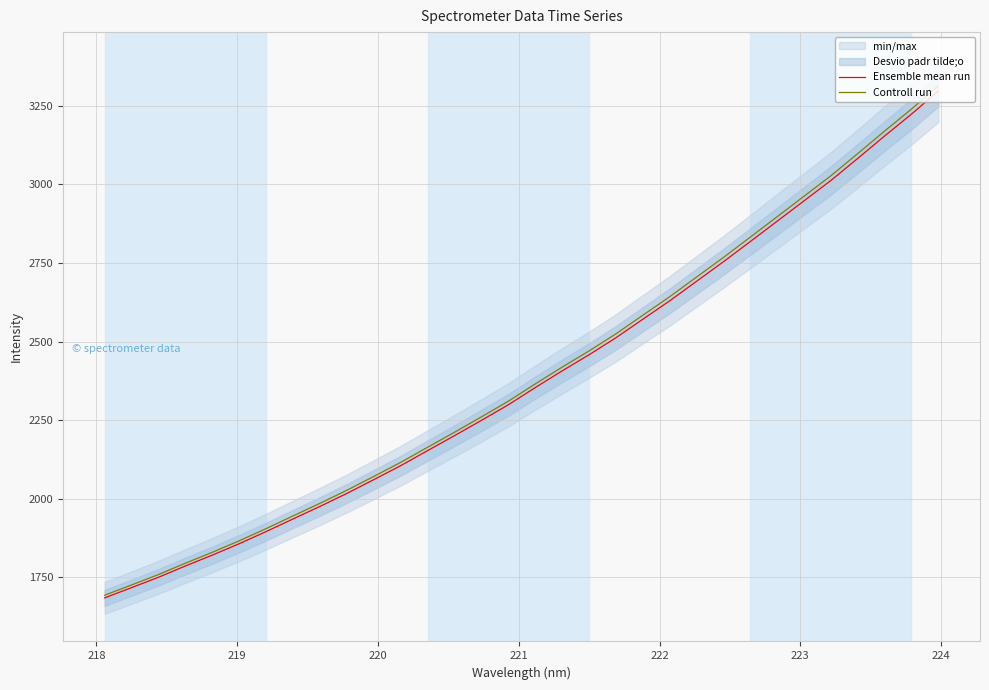

What is the minimum value shown in the chart?

1685.1